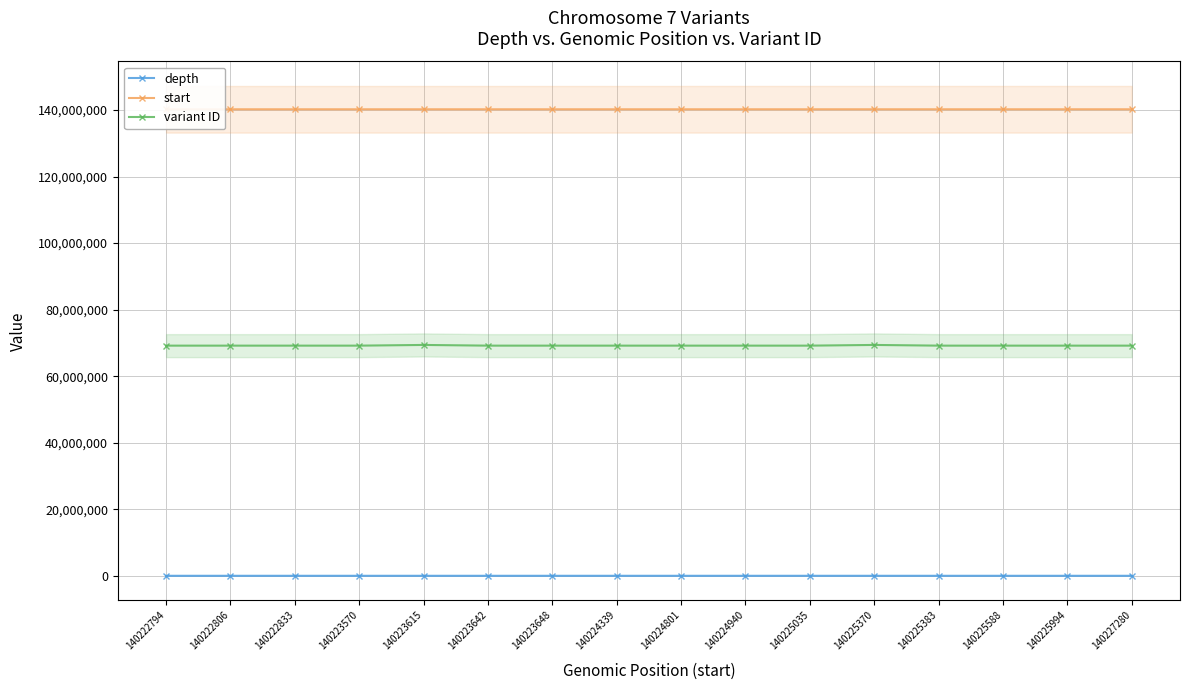

Does the chart display data point markers on the line(s)?

Yes